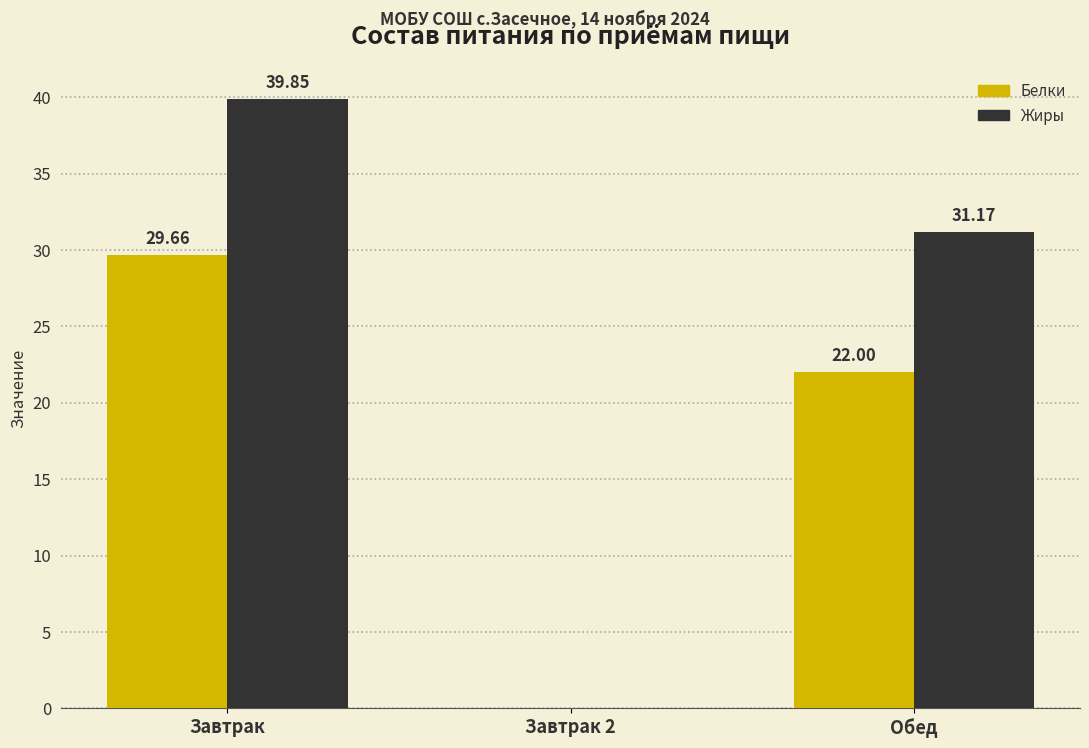

At which label does Белки first exceed 22?

Завтрак